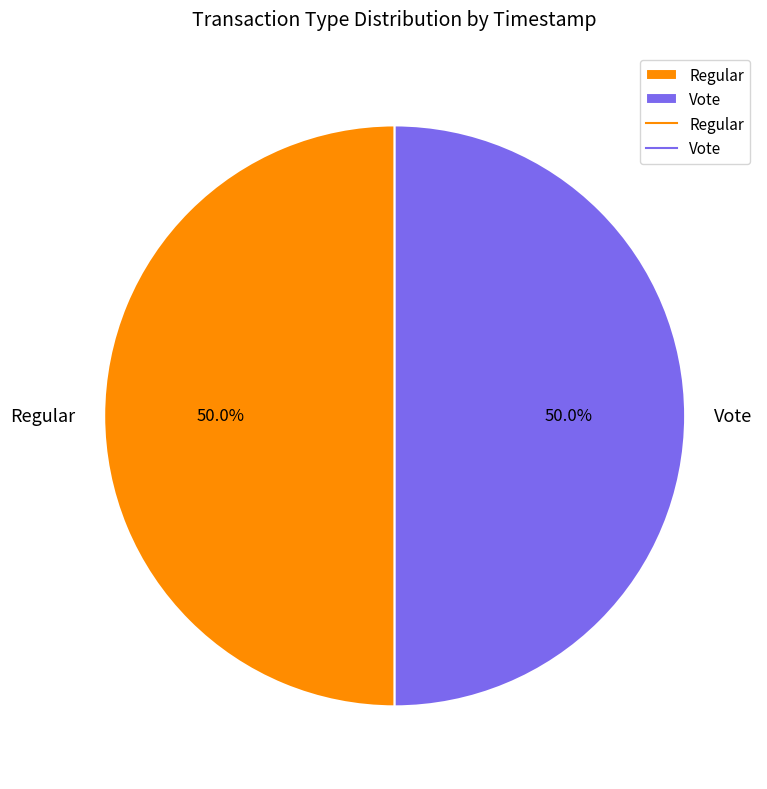

The Regular slice represents 65% of the pie. True or false?

False